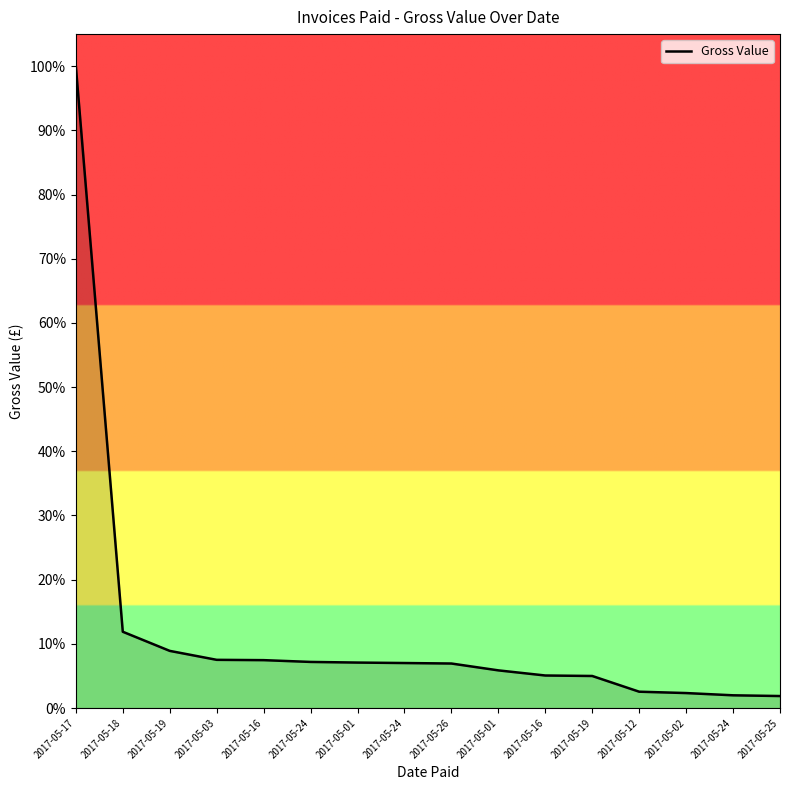

Does the chart display data point markers on the line(s)?

No